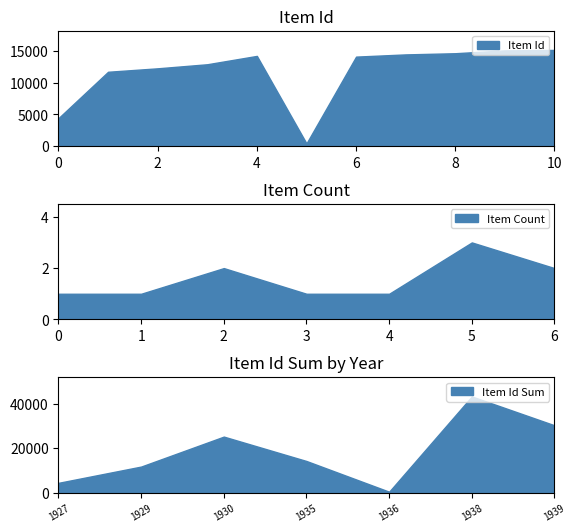

What is the sum of all Item Count values?

11